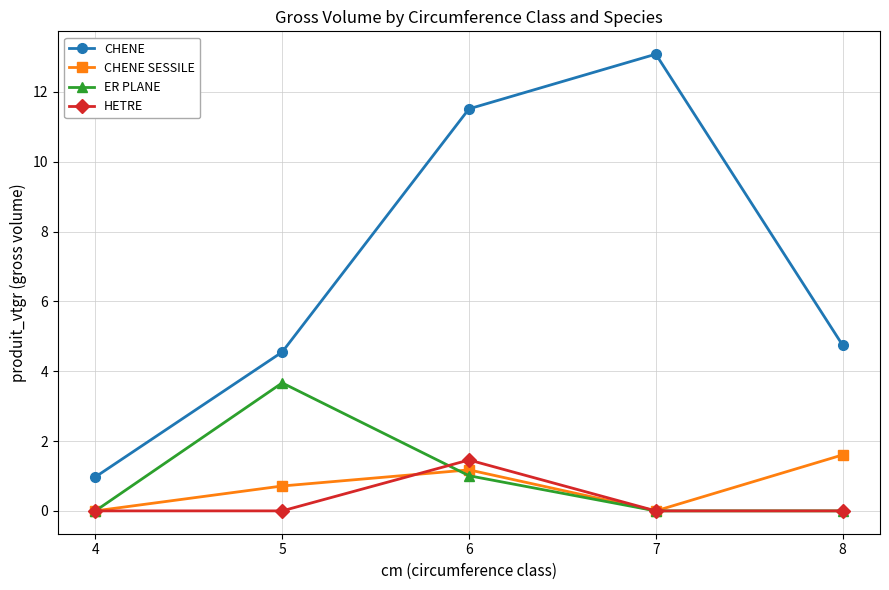

Rank the series at 5 from lowest to highest value.

HETRE, CHENE SESSILE, ER PLANE, CHENE